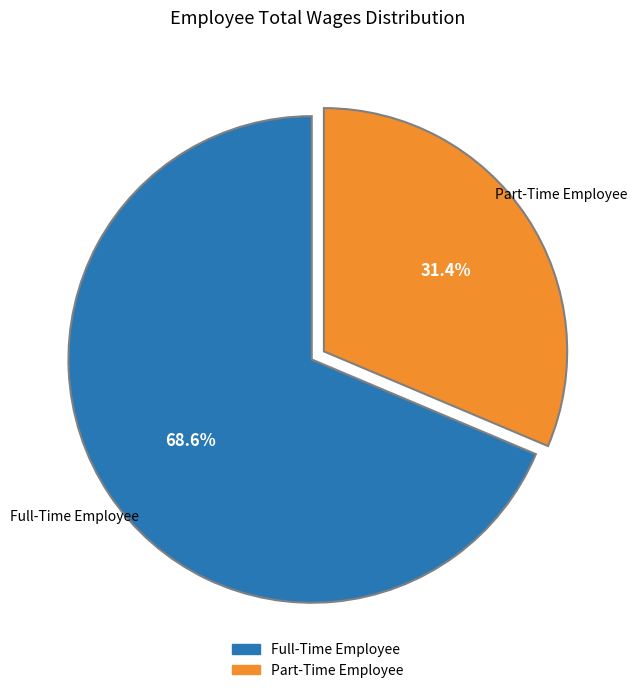

To the nearest percent, what is the average slice percentage?

50%